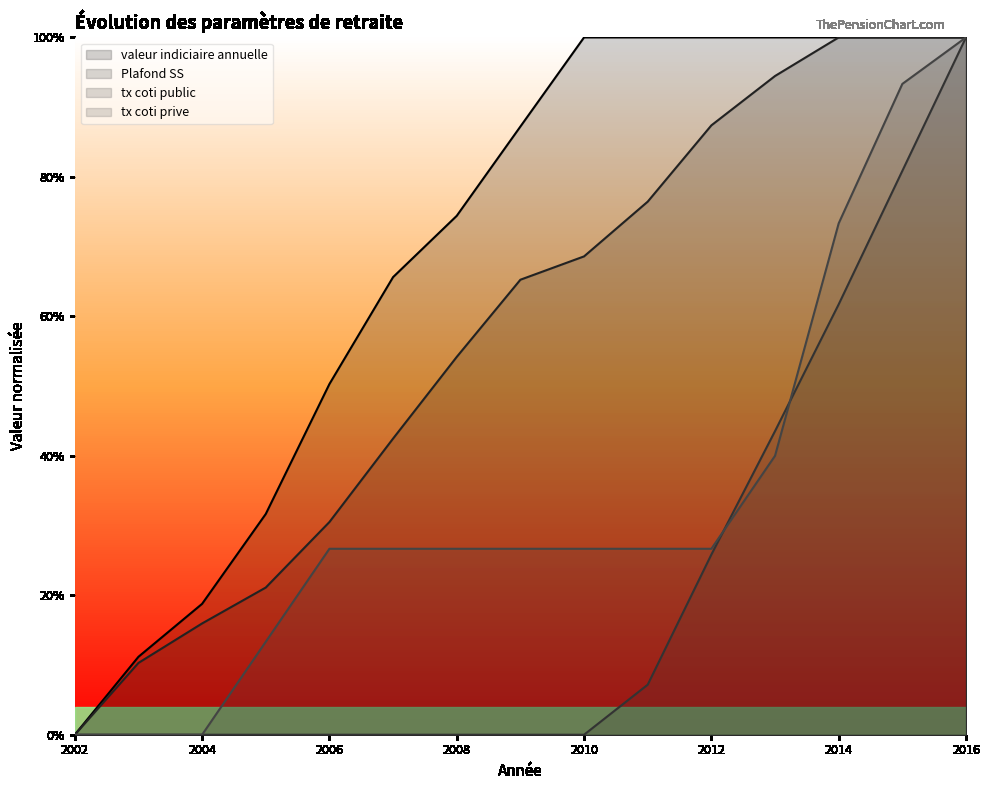

What is the spread (max minus min) of values at 2004?

0.2